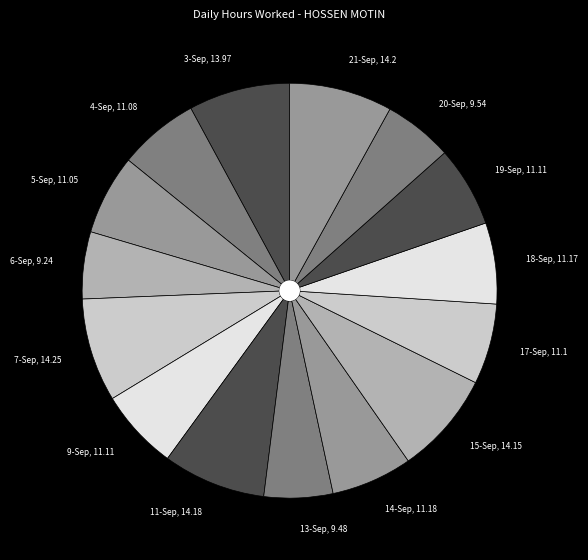

Between 3-Sep, 13.97 and 6-Sep, 9.24, which is larger?

3-Sep, 13.97